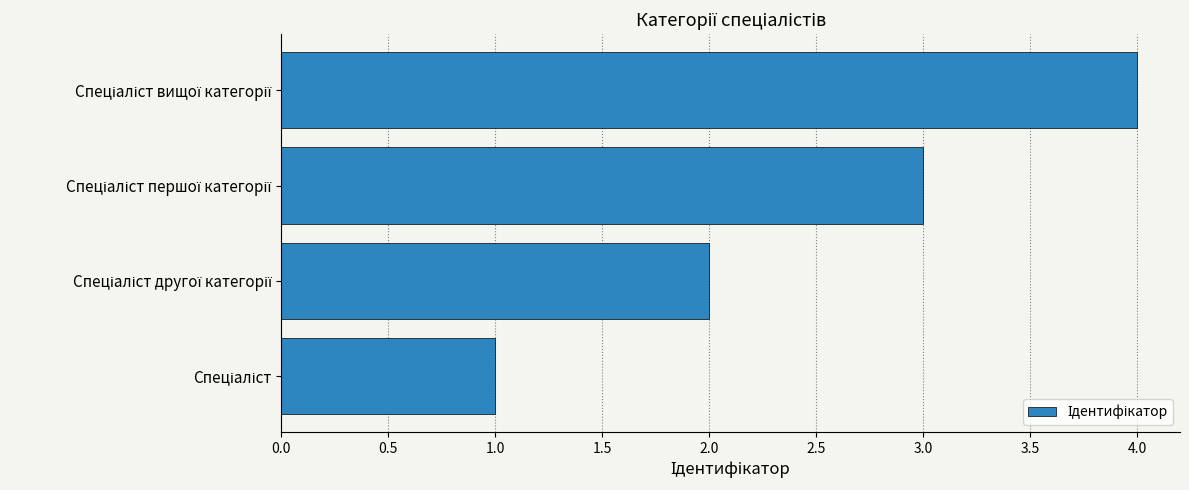

What is the maximum value shown in the chart?

4